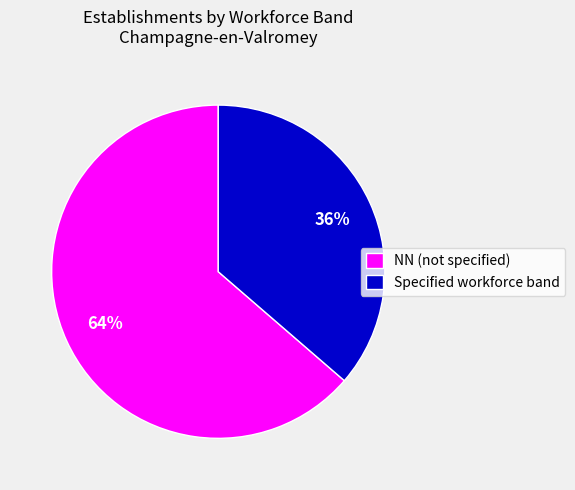

How many segments does this pie chart have?

2